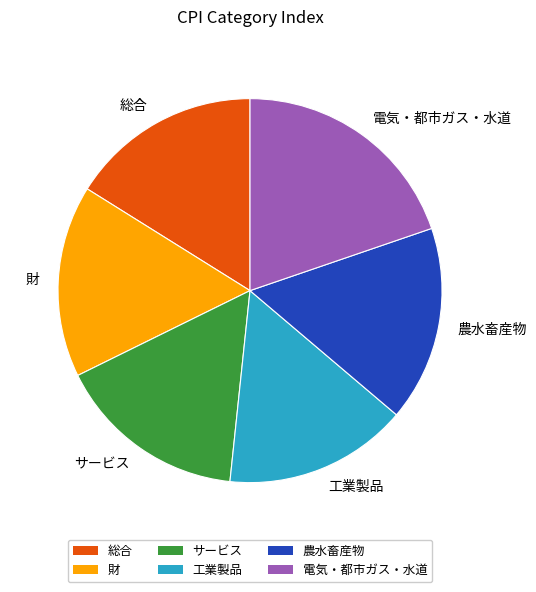

Combined, do 農水畜産物 and 総合 account for over 50%?

No